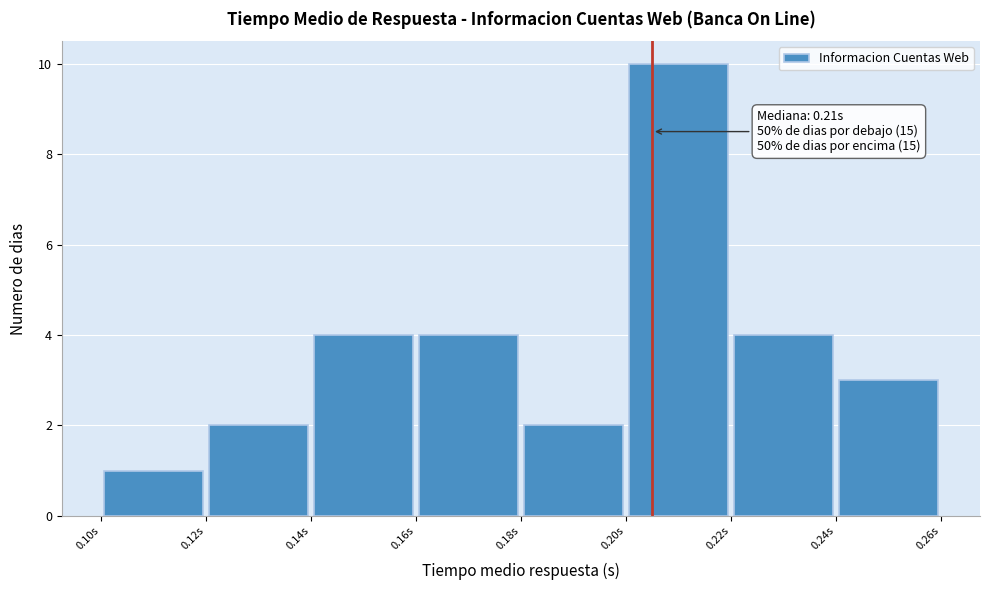

Which range on the x-axis has the tallest bar?

0.20 to 0.22